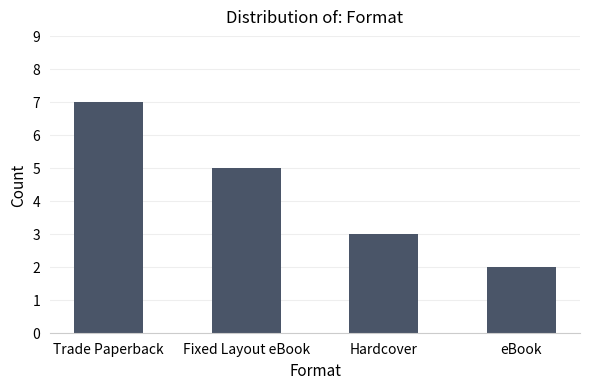

What is the ratio of the value at Fixed Layout eBook to the value at Trade Paperback?

0.7